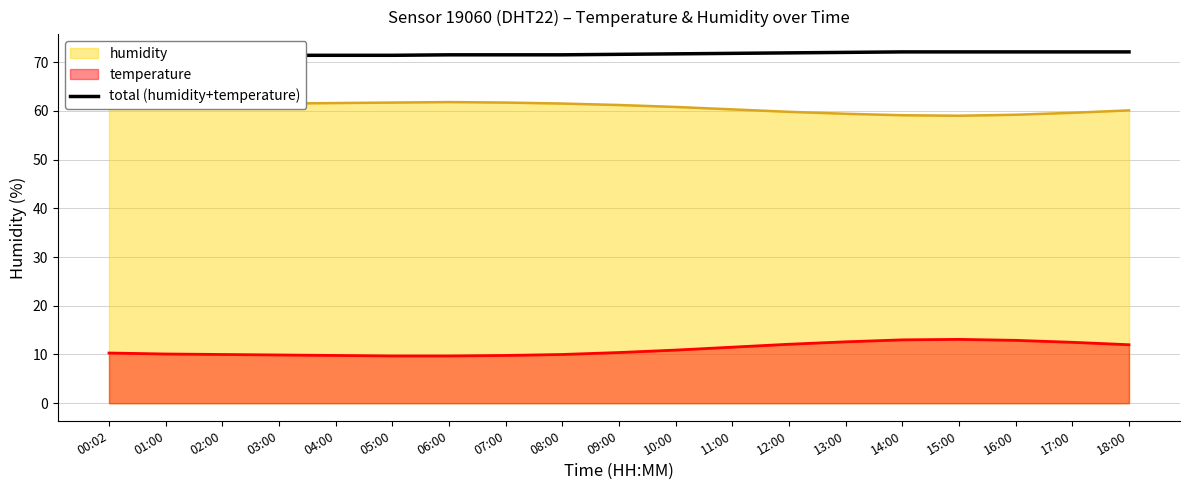

What is the sum of all values?

1362.8